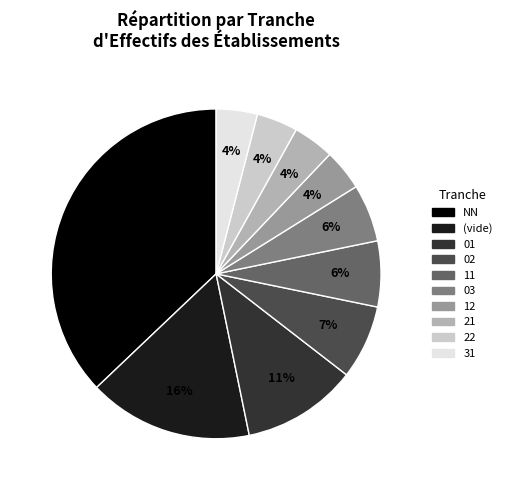

What percentage is the 03 slice, to the nearest percent?

6%